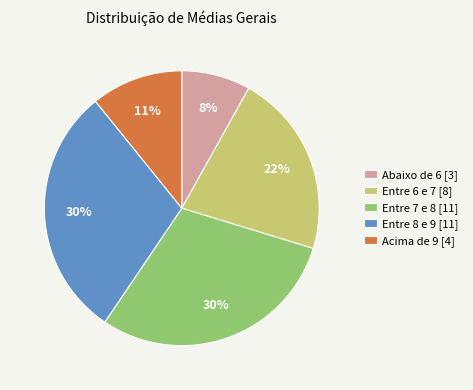

To the nearest percent, what percentage of the pie is Entre 7 e 8 [11]?

30%